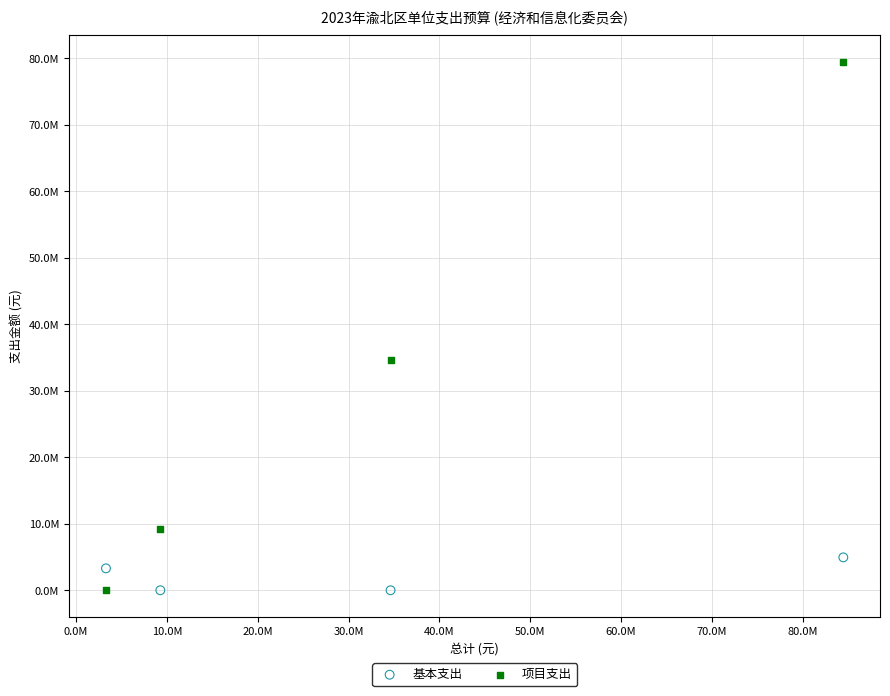

What are all the series names shown in the legend?

基本支出, 项目支出